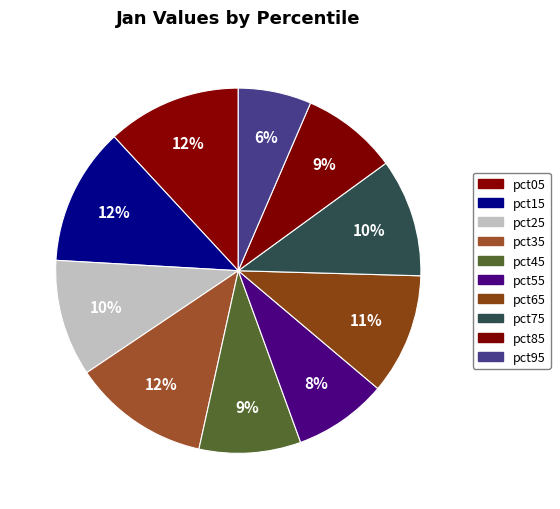

How much of the chart is everything except pct55?

91.7%